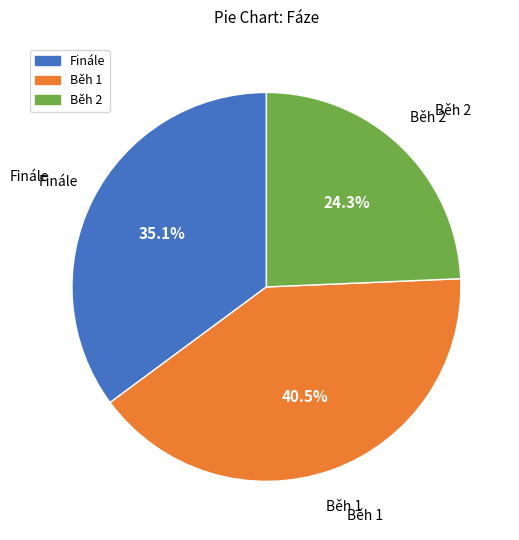

Rank the categories by value from lowest to highest.

Běh 2, Finále, Běh 1